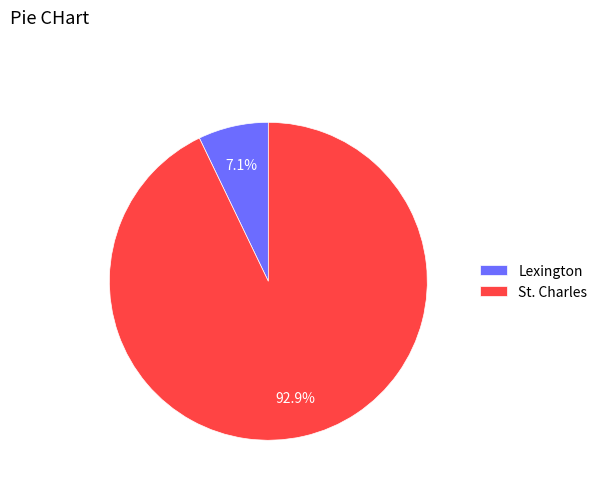

To the nearest percent, what percentage of the pie is St. Charles?

93%